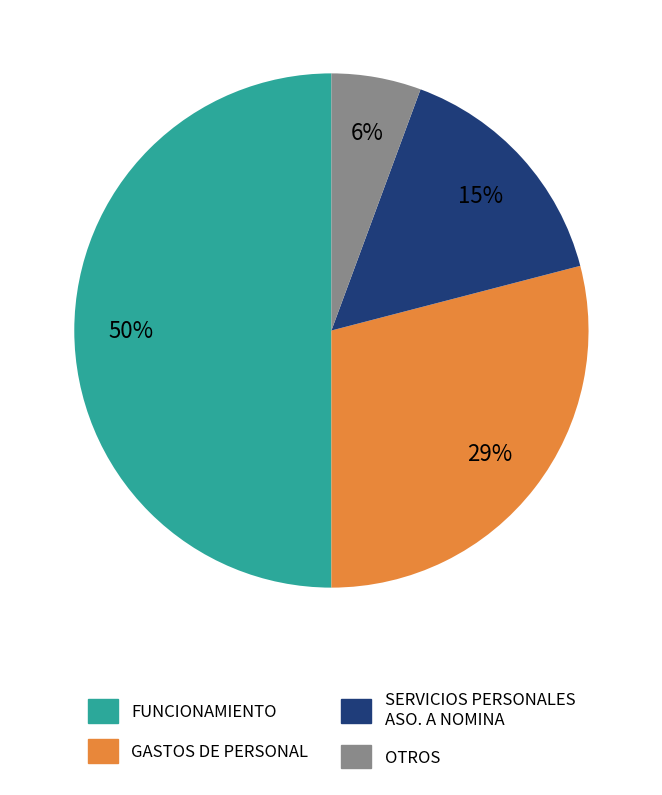

To the nearest percent, what is the average slice percentage?

25%